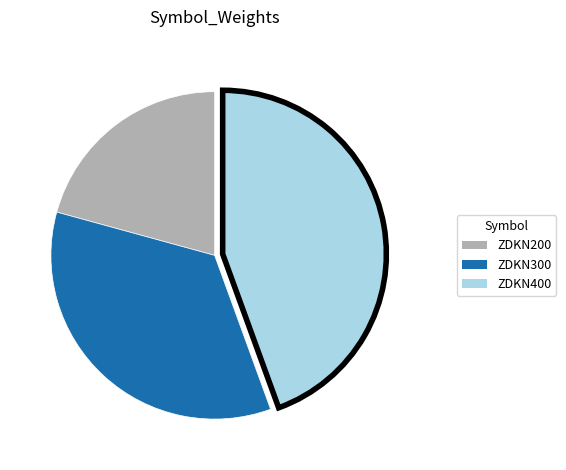

Which category has the biggest portion of the pie?

ZDKN400